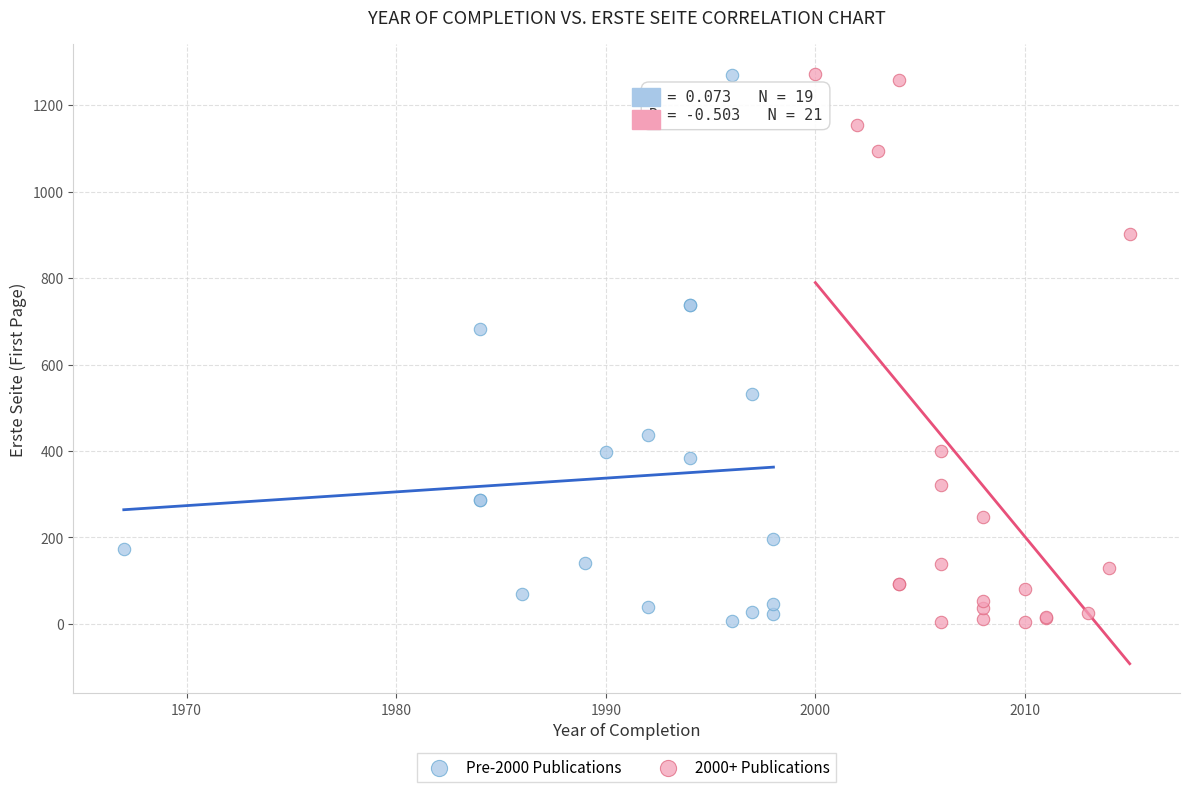

What are all the series names shown in the legend?

Pre-2000 Publications, 2000+ Publications